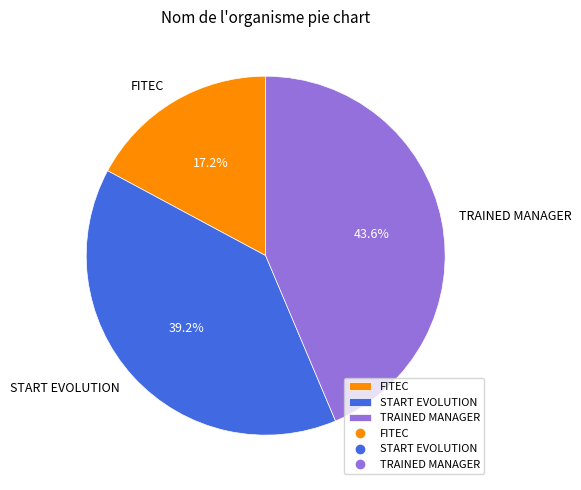

What percentage is the TRAINED MANAGER slice, to the nearest percent?

44%